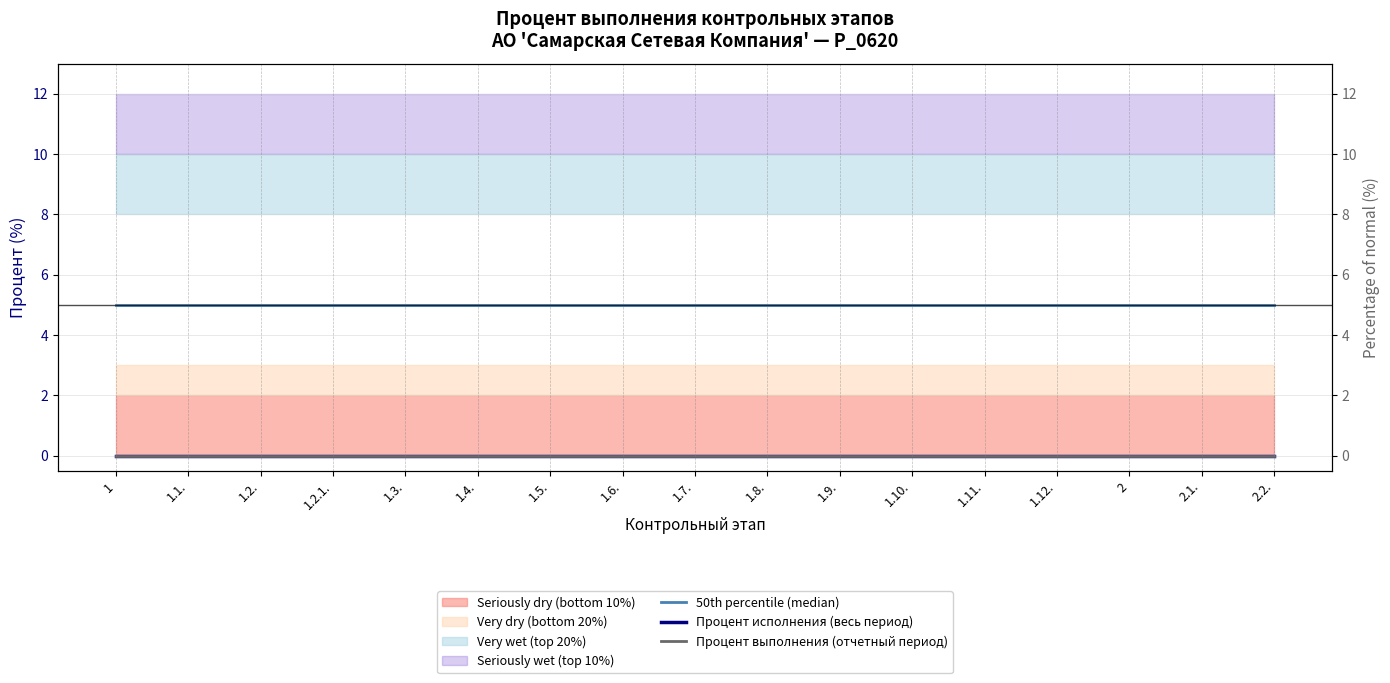

Does the chart display data point markers on the line(s)?

No